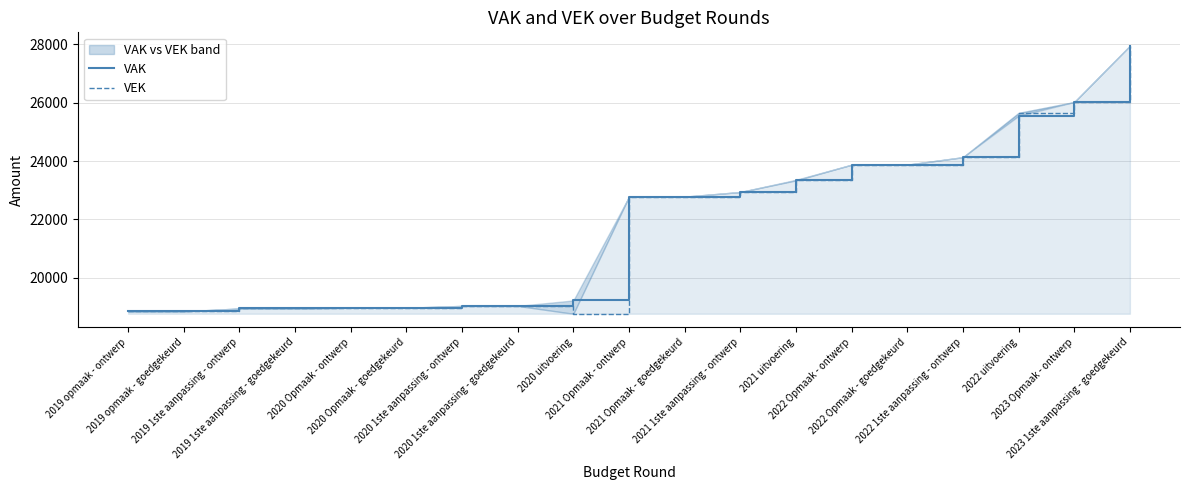

What is the difference between the highest and lowest values at 2022 uitvoering?

102